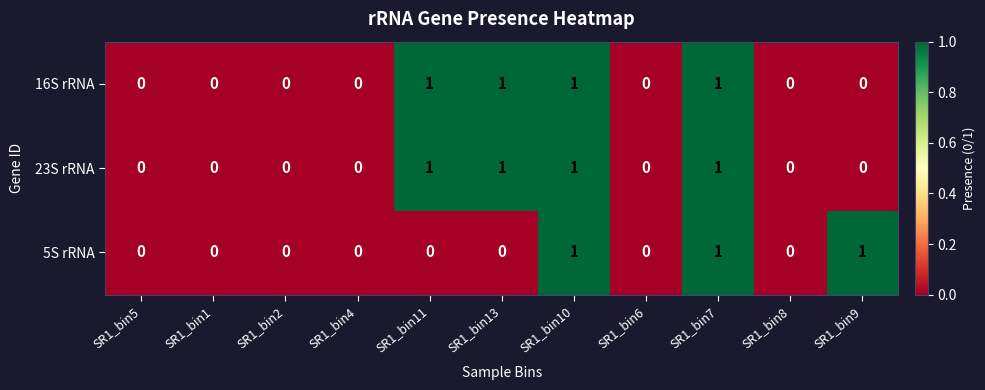

The value of 5S rRNA at SR1_bin4 is 1. True or false?

False